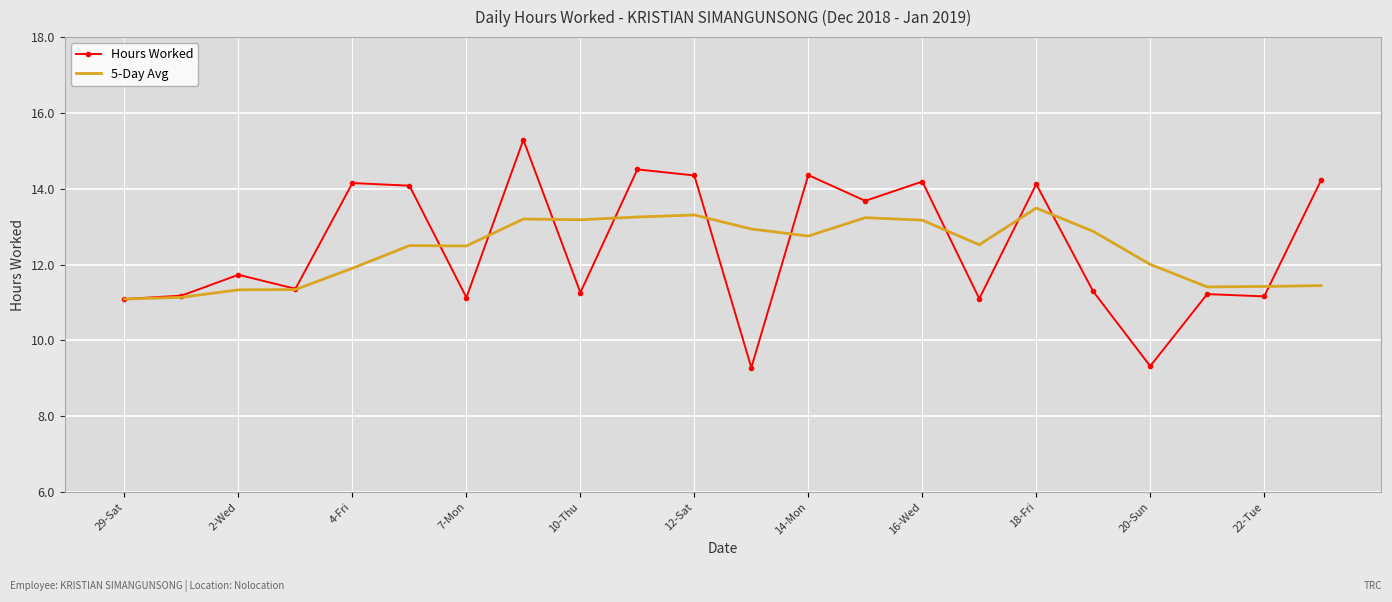

List the series in order of their peak value, lowest first.

5-Day Avg, Hours Worked